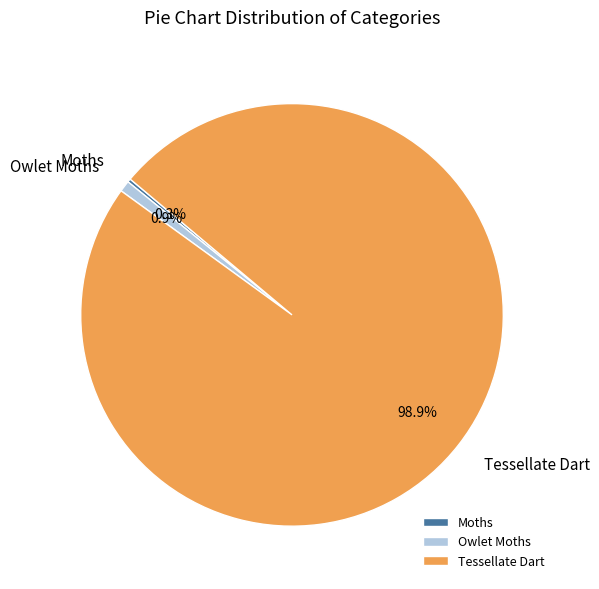

Is there a majority slice in this chart?

Yes